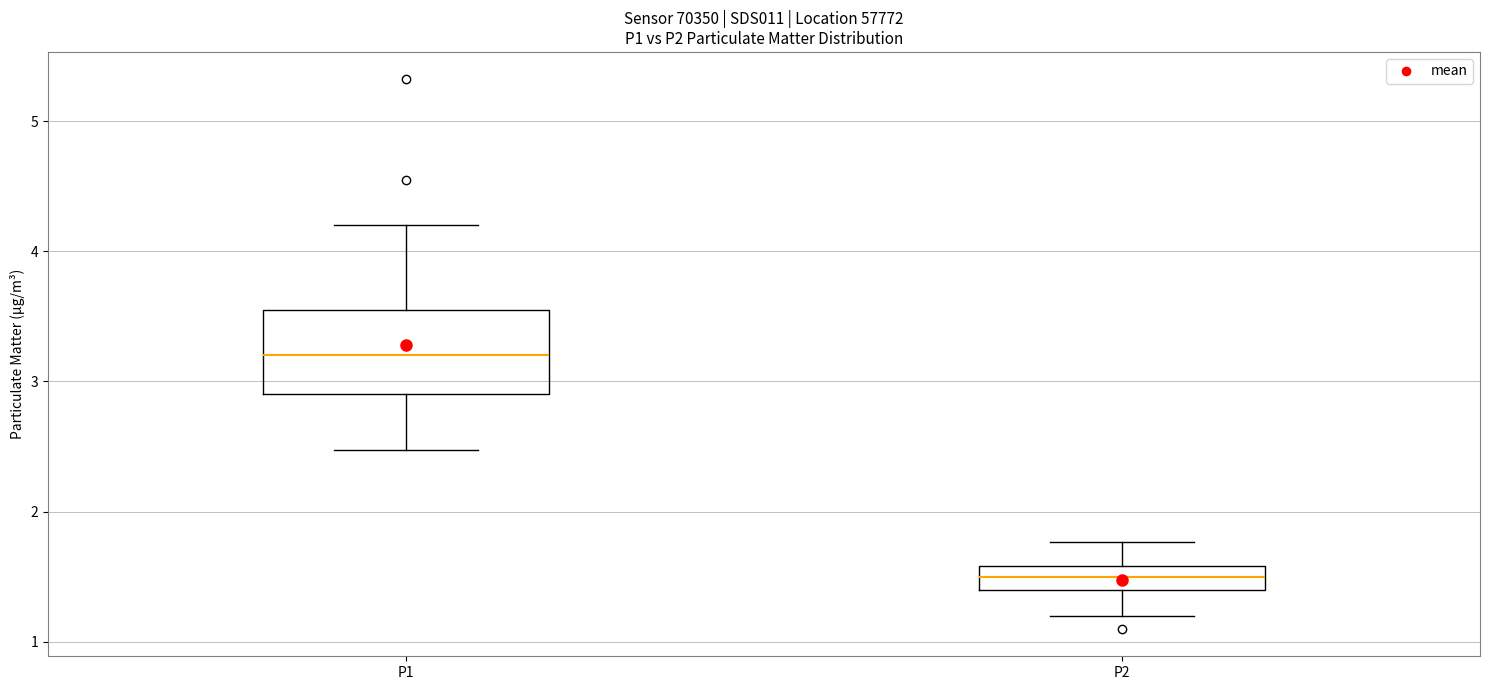

Reading left to right, read every box against the y-axis: the position of its median line, the range the box covers, and the ends of its whiskers. The values are not printed on the chart, so give them approximately, as read against the axis.

P1: median 3.2, box 2.9 to 3.6, whiskers 2.5 to 4.2
P2: median 1.5, box 1.4 to 1.6, whiskers 1.2 to 1.8